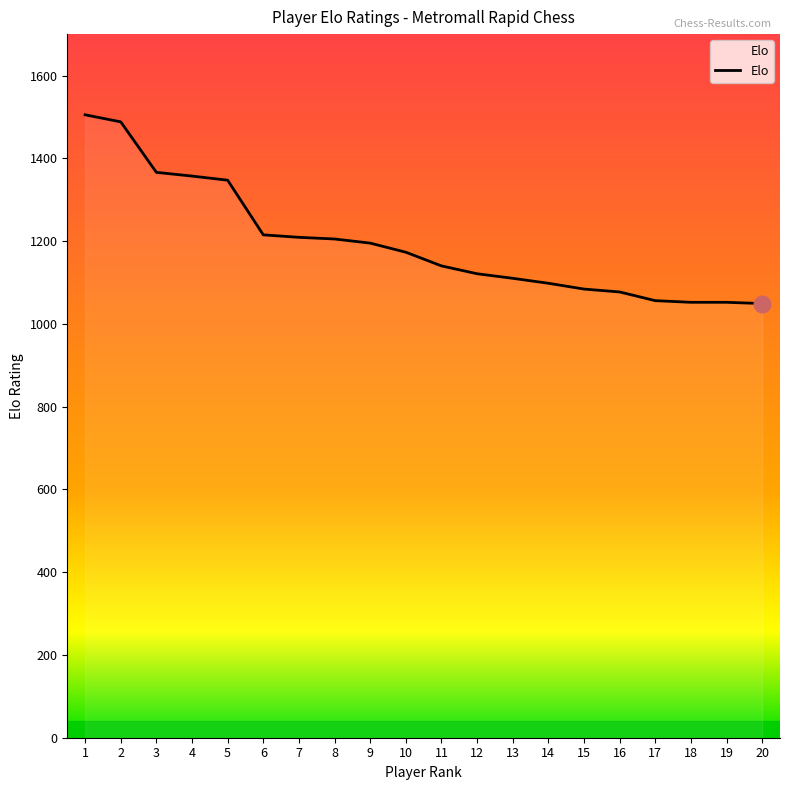

What is the difference between the maximum and minimum values?

456